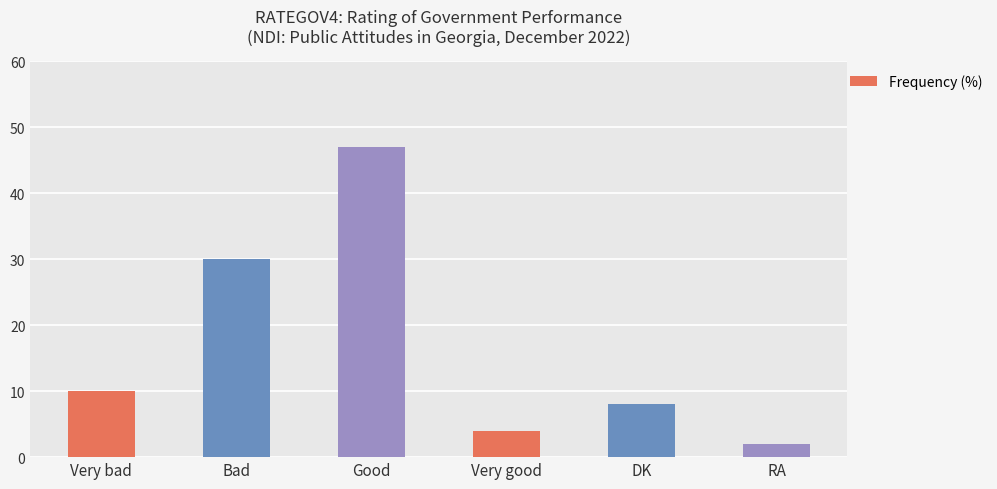

The chart shows a value of 30 at Bad. True or false?

True